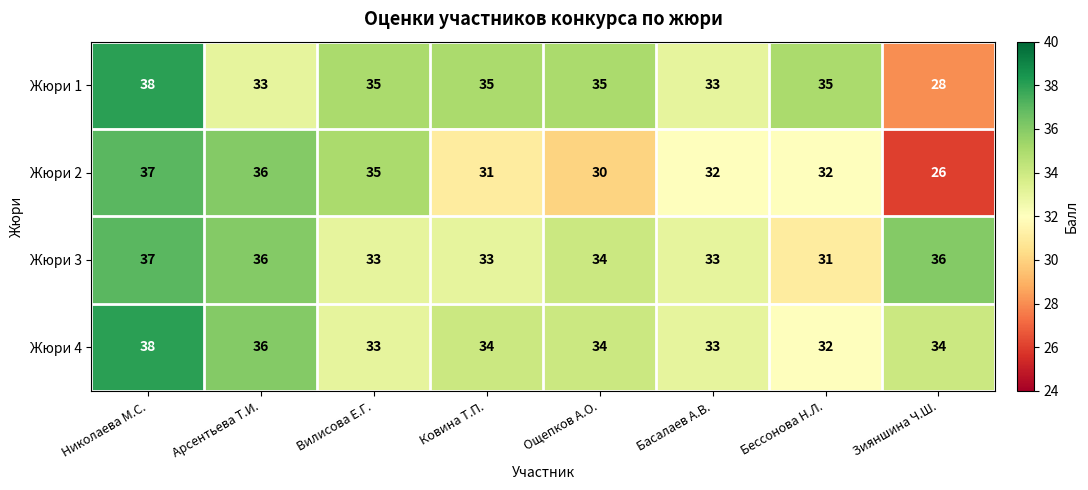

Is it true that Жюри 4 equals 33 at Вилисова Е.Г.?

True